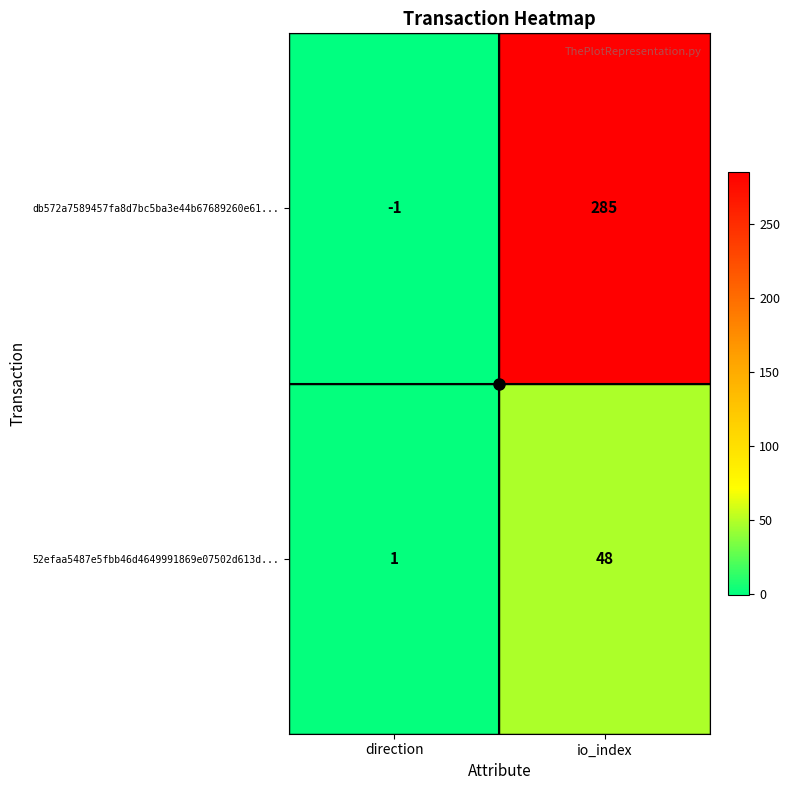

At which category is the sum across all series the highest?

io_index